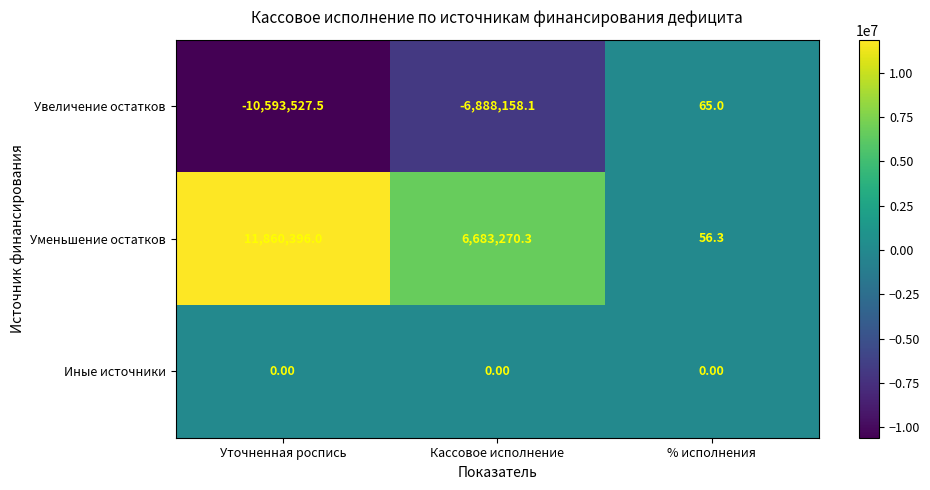

What is the total value across all series at % исполнения?

121.3